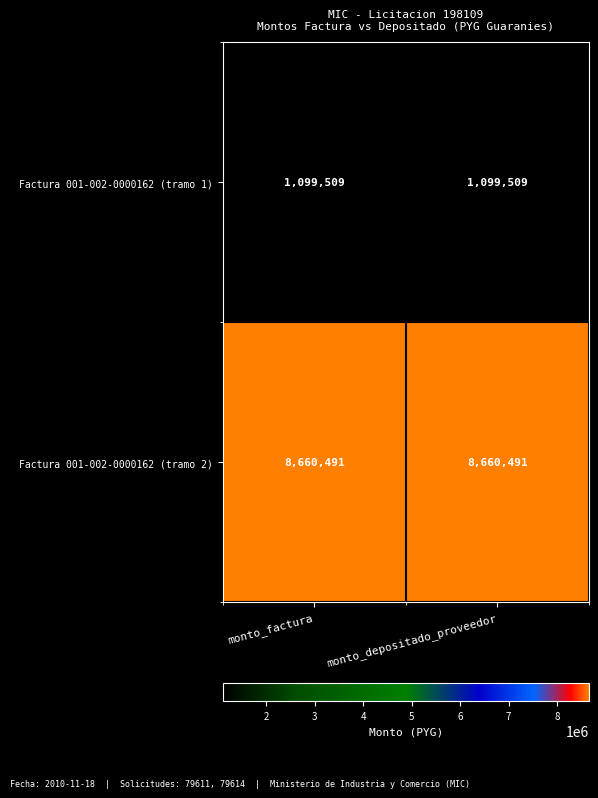

What is the spread (max minus min) of values at monto_factura?

7560982